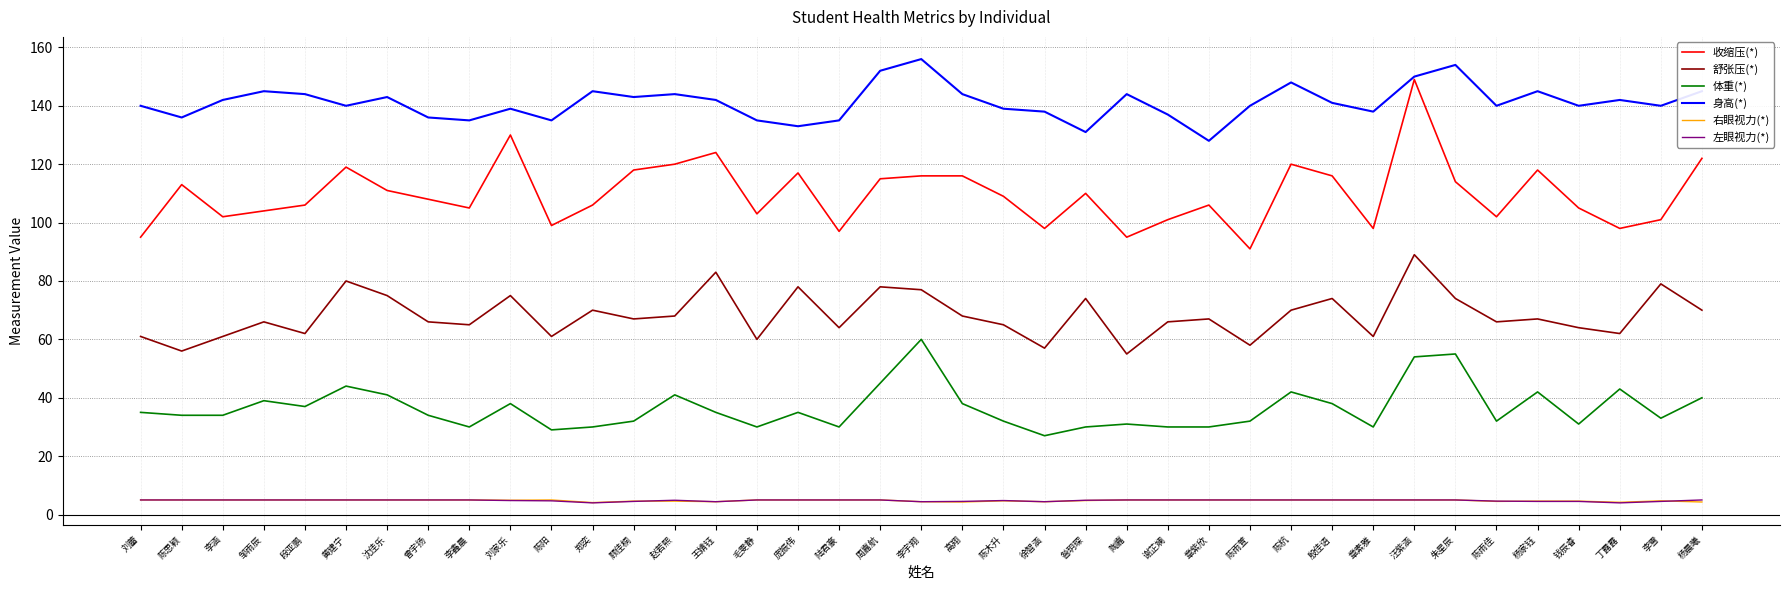

True or false: 收缩压(*) has a value of 152.6 at 邹雨辰.

False